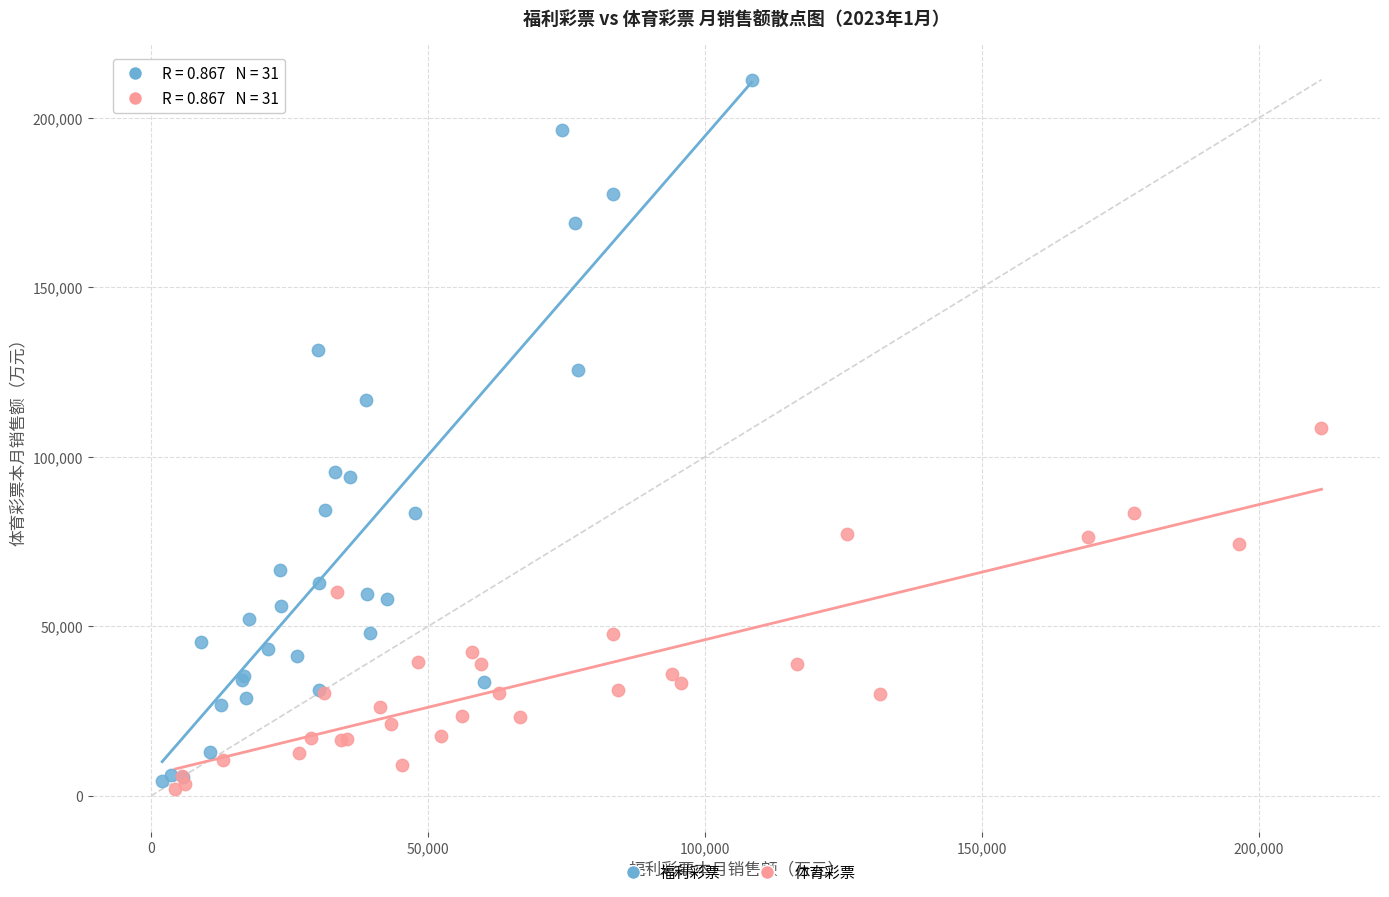

What are all the series names shown in the legend?

福利彩票, 体育彩票